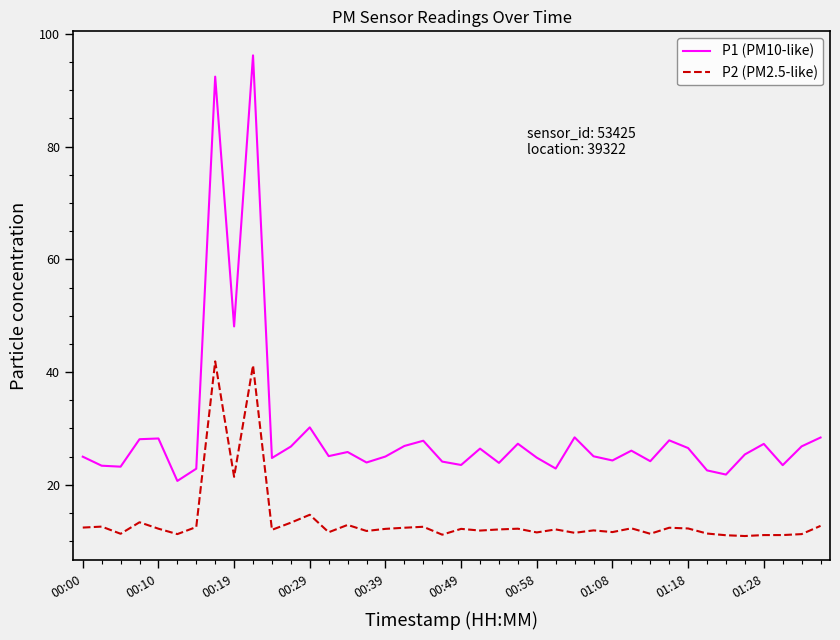

What is the maximum value shown in the chart?

96.2